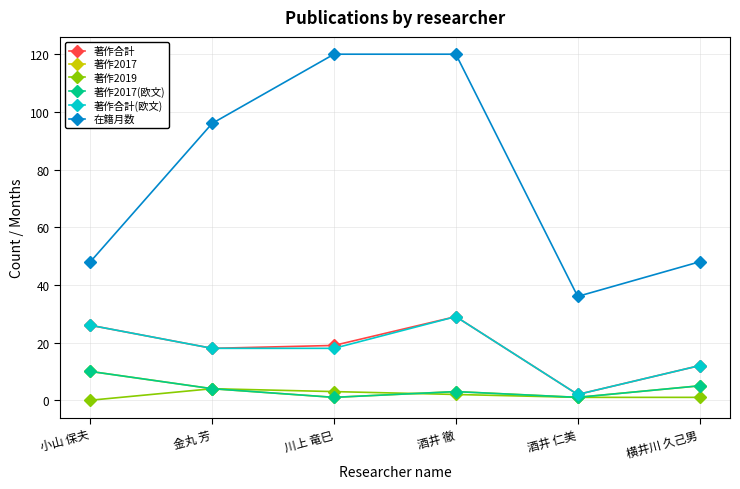

Where is the first local maximum for 著作2017?

酒井 徹